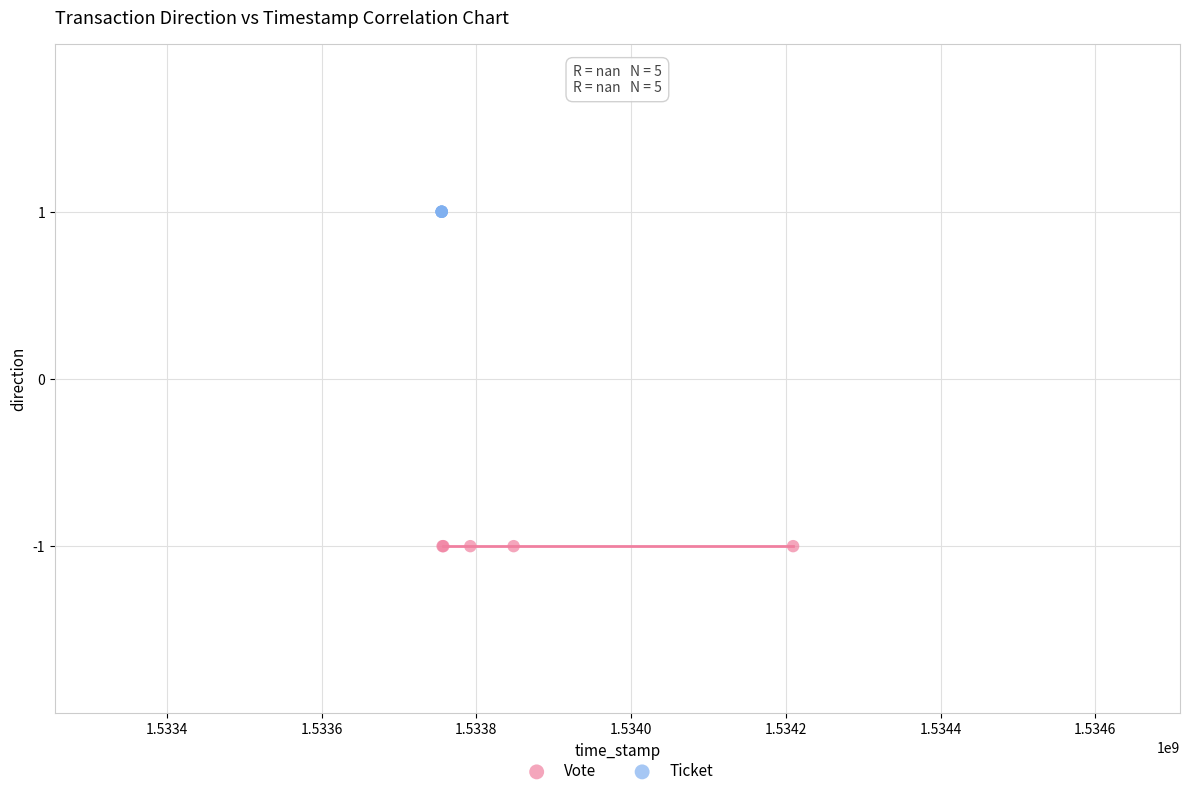

Which series reaches the maximum Y coordinate?

Ticket